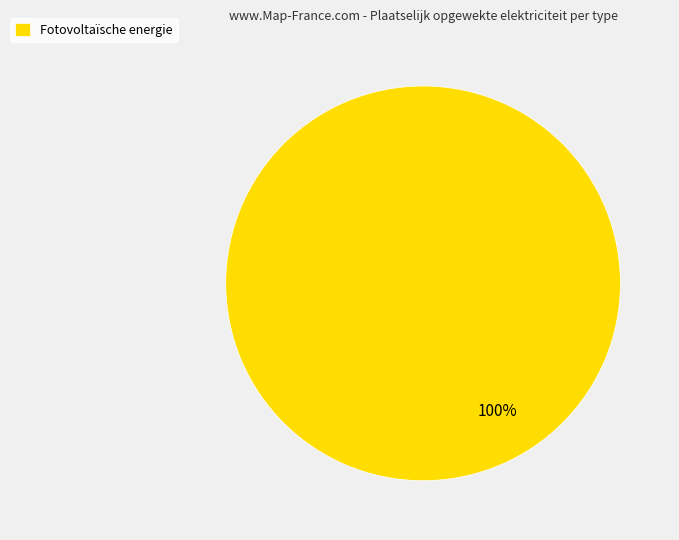

Rank the categories by value from lowest to highest.

Fotovoltaïsche energie